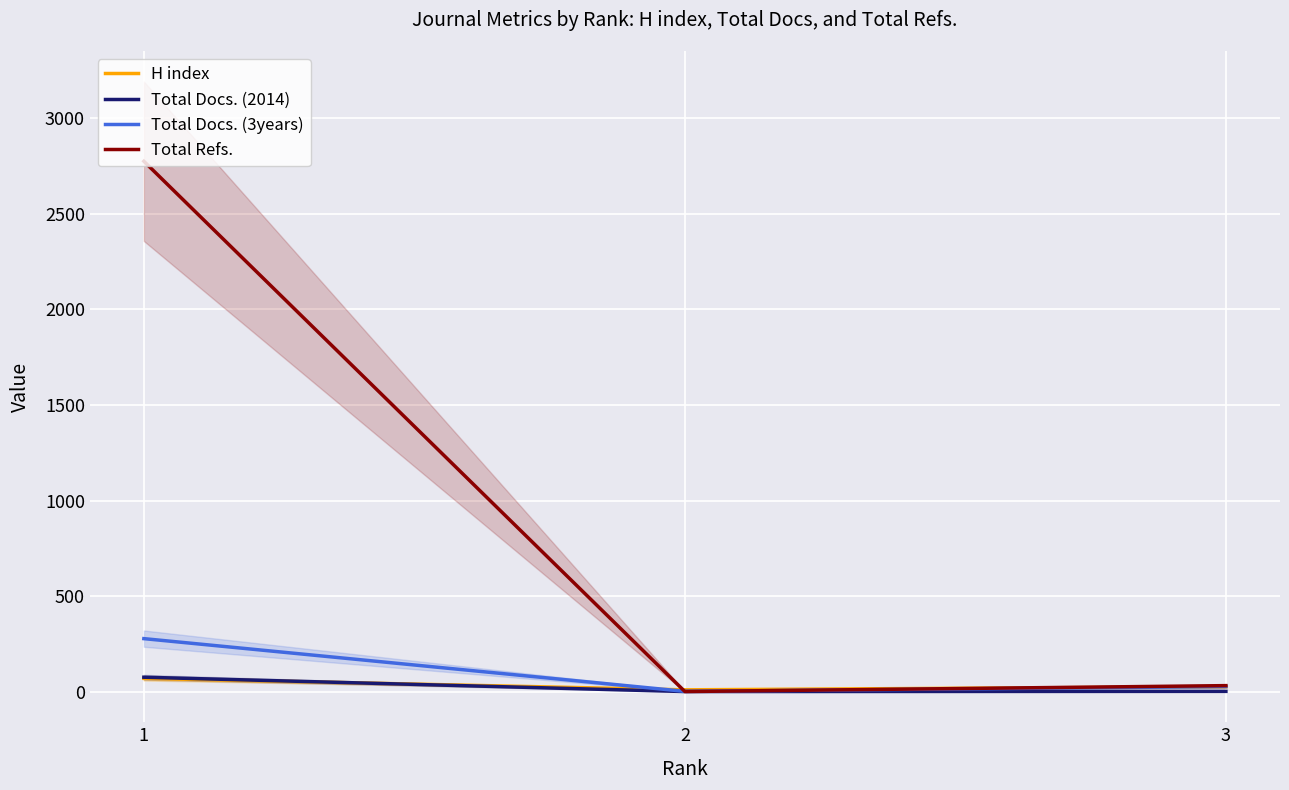

What is the difference between the maximum and minimum values in the Total Docs. (2014) series?

75